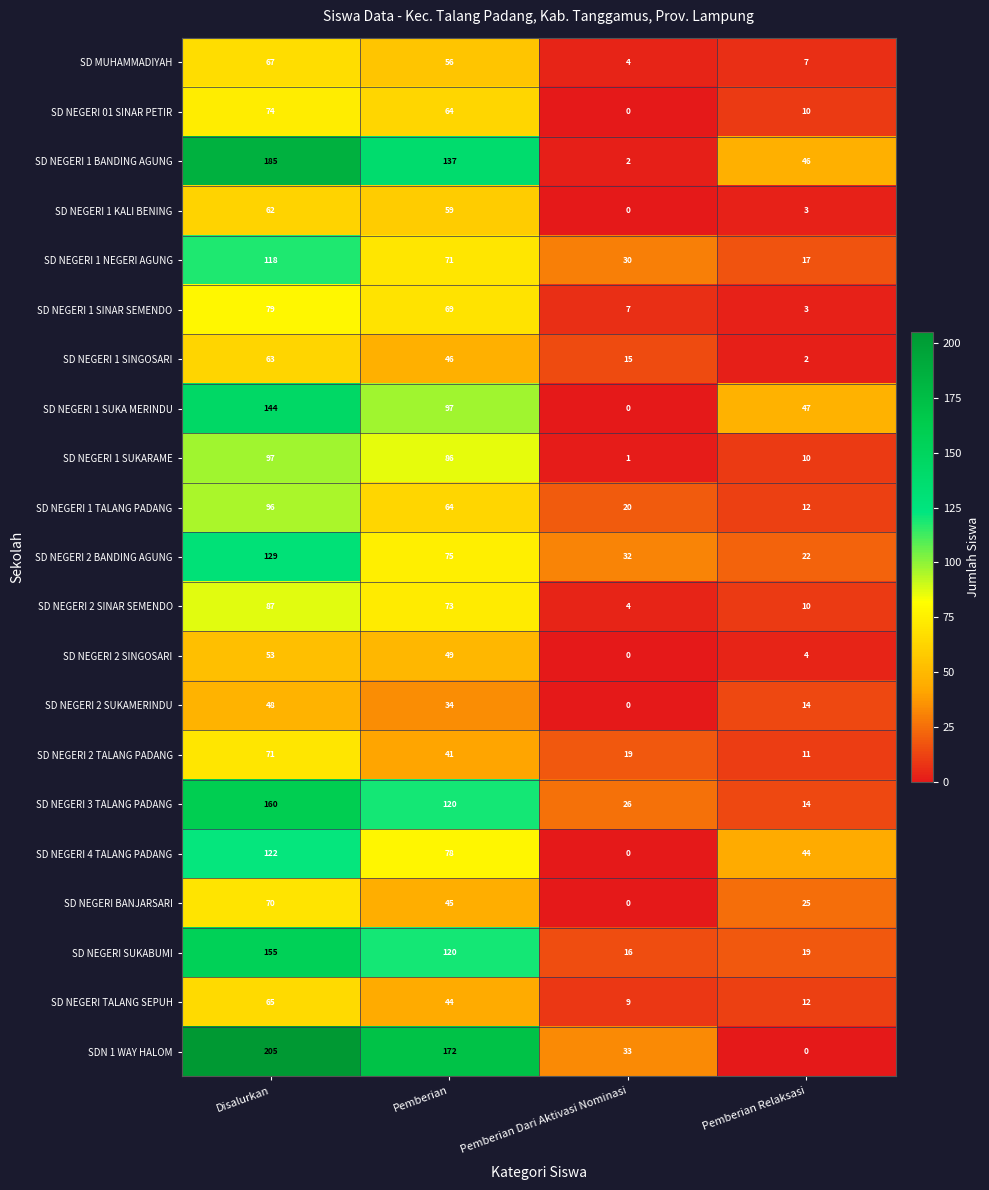

What is the spread (max minus min) of values at Pemberian Dari Aktivasi Nominasi?

33